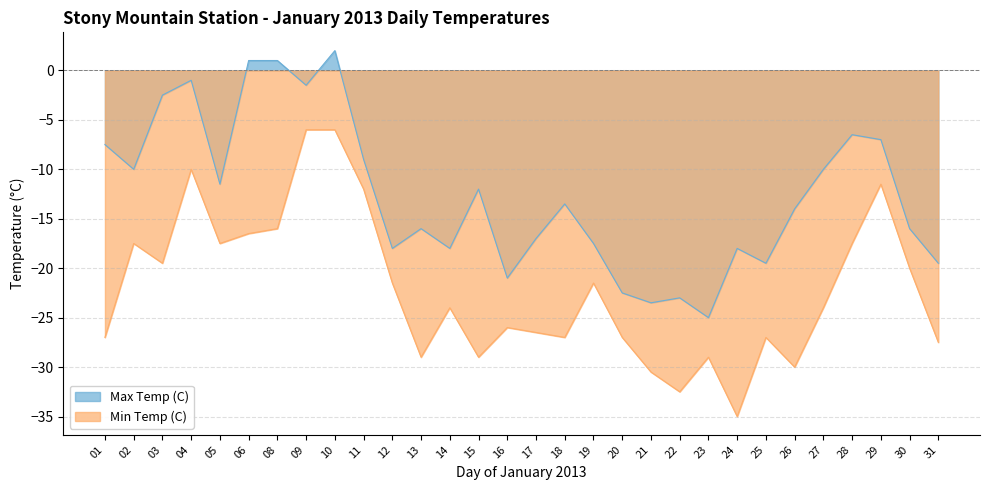

List the series in order of their overall mean, lowest first.

Min Temp (C), Max Temp (C)